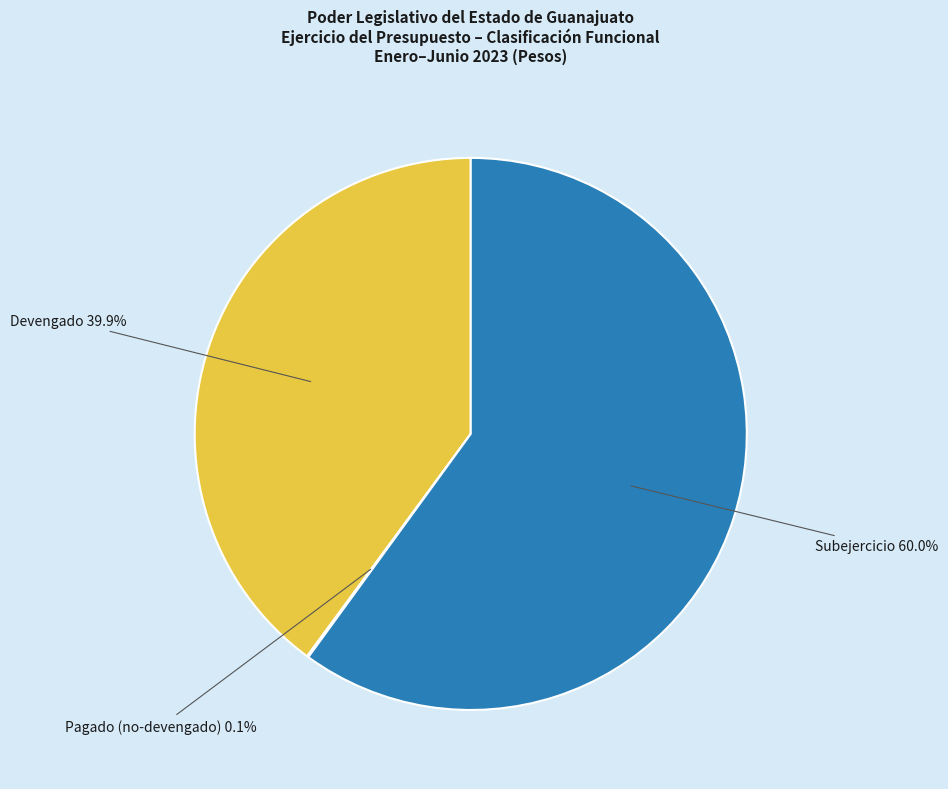

Does any single category account for the majority?

Yes